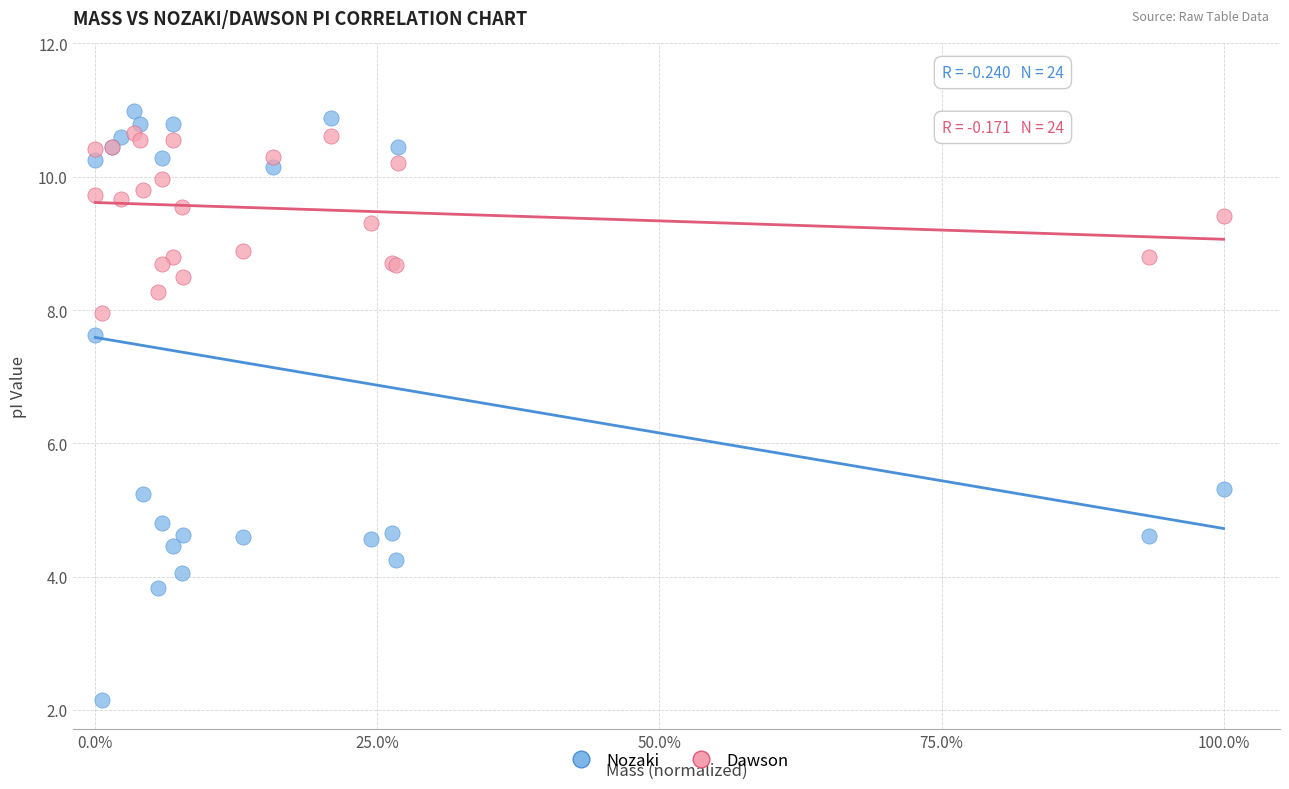

What are all the series names shown in the legend?

Nozaki, Dawson